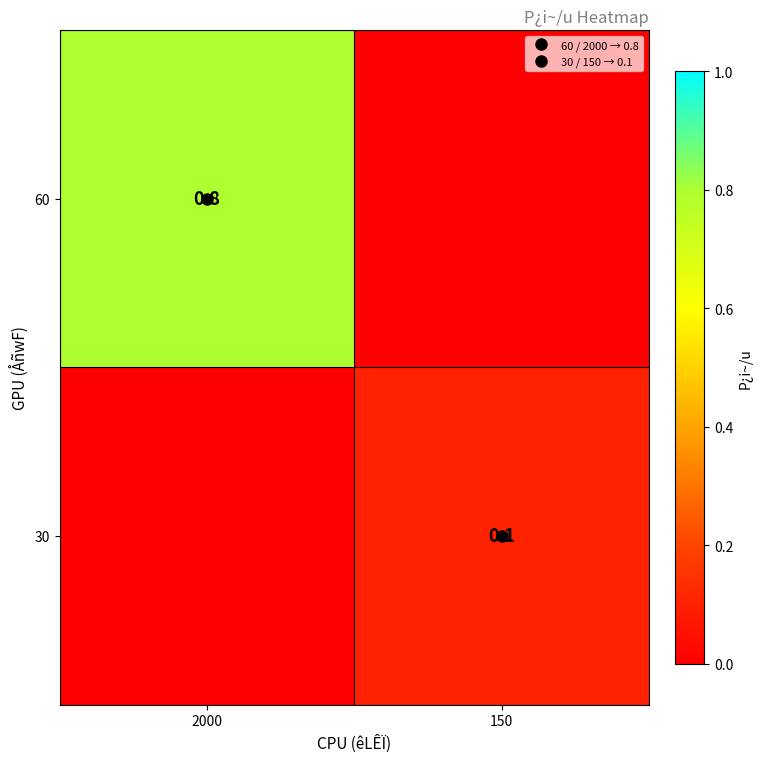

Rank the series at 2000 from highest to lowest value.

60, 30